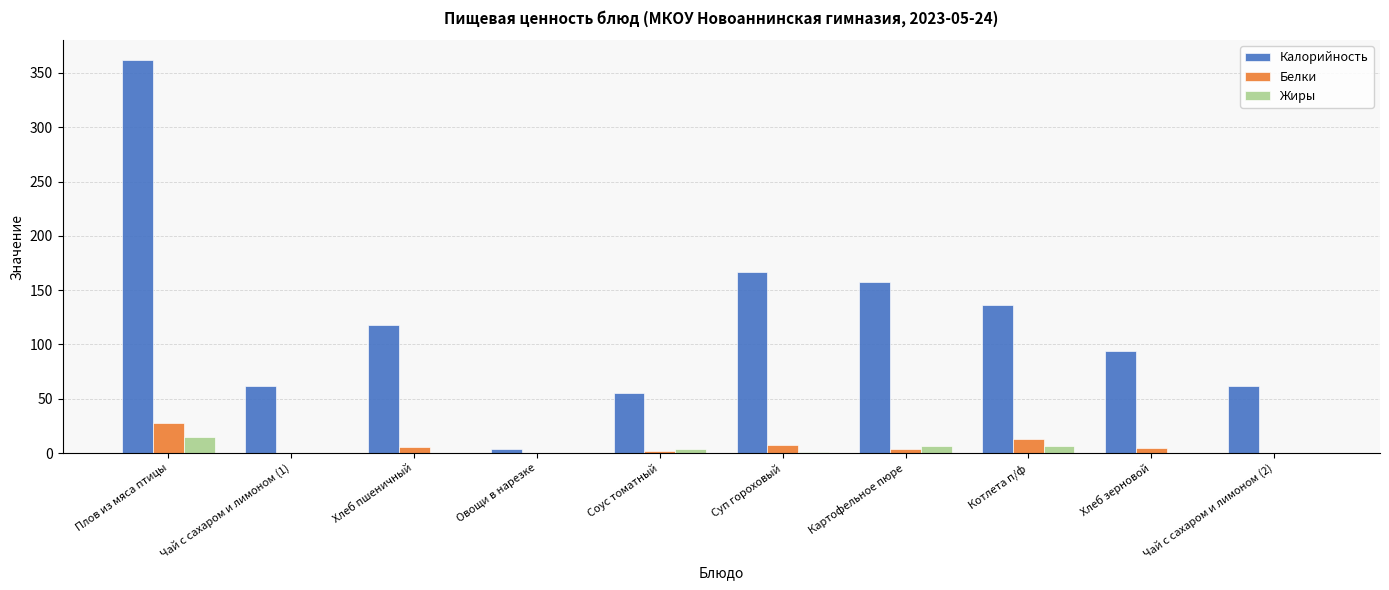

What value does the Белки series have at Плов из мяса птицы?

28.0